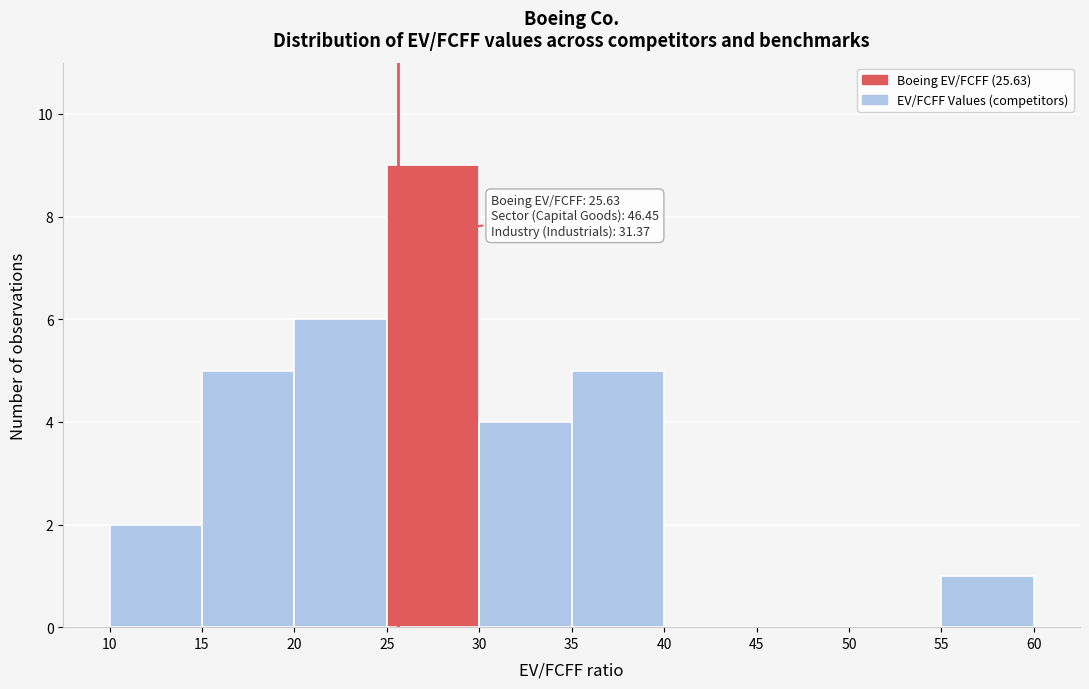

Over which range of the x-axis is the bar tallest?

25 to 30